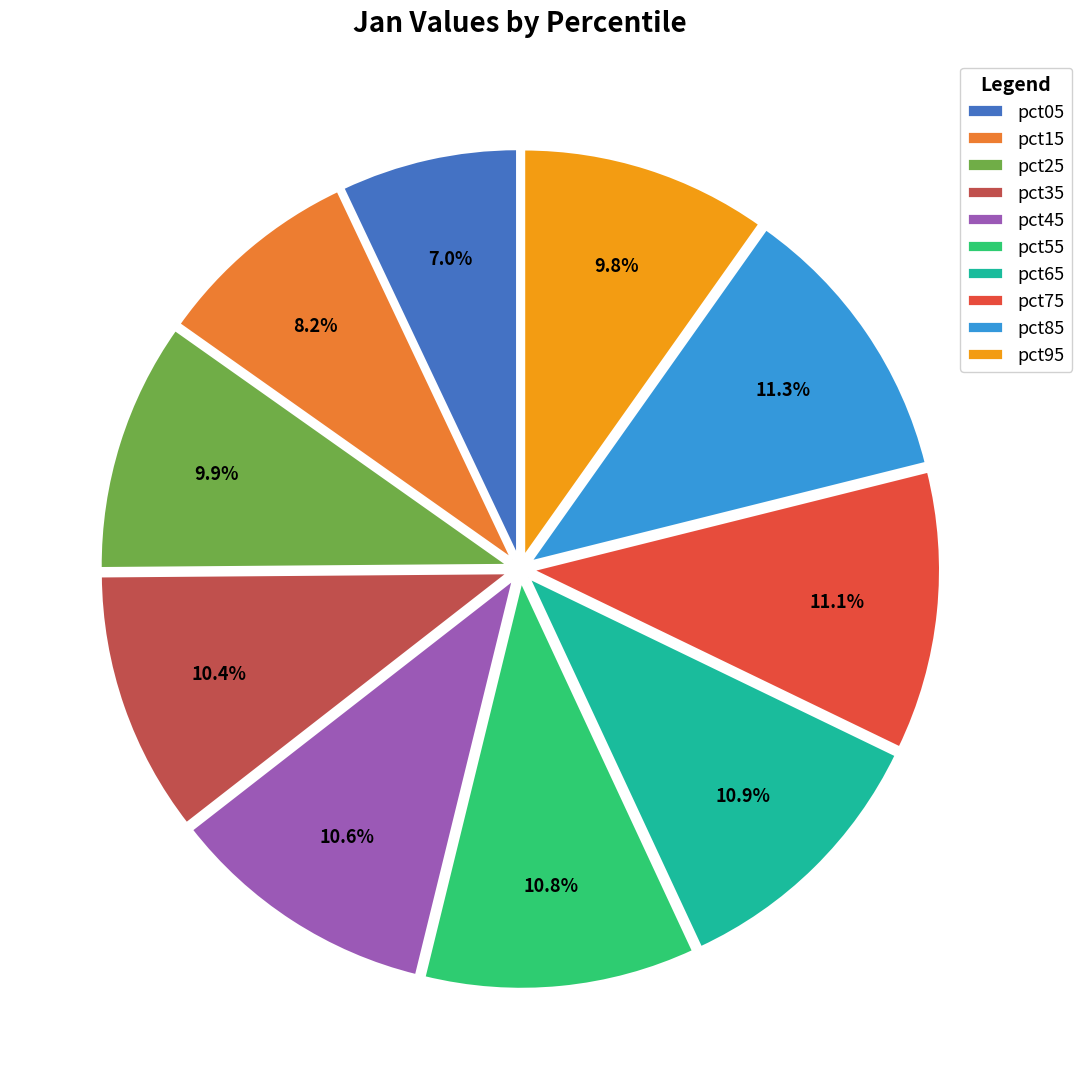

What is the total percentage of pct55 and pct85?

22.1%